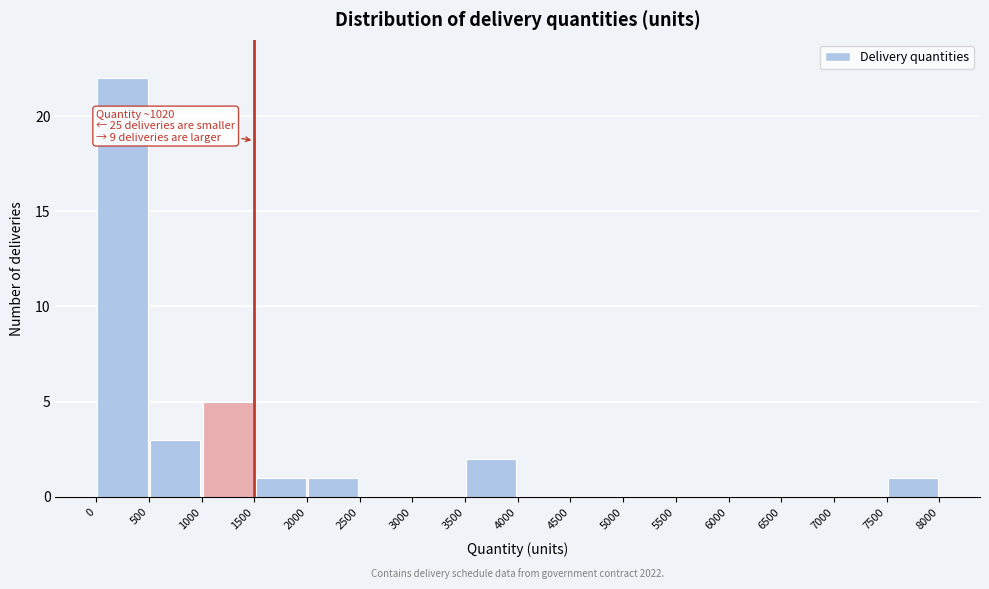

Which range on the x-axis has the tallest bar?

0 to 500